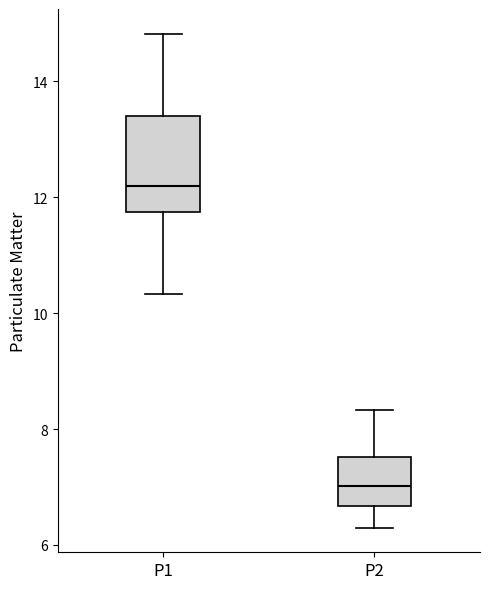

Reading left to right, read every box against the y-axis: the position of its median line, the range the box covers, and the ends of its whiskers. The values are not printed on the chart, so give them approximately, as read against the axis.

P1: median 12.2, box 11.8 to 13.4, whiskers 10.4 to 14.8
P2: median 7.0, box 6.6 to 7.6, whiskers 6.4 to 8.4